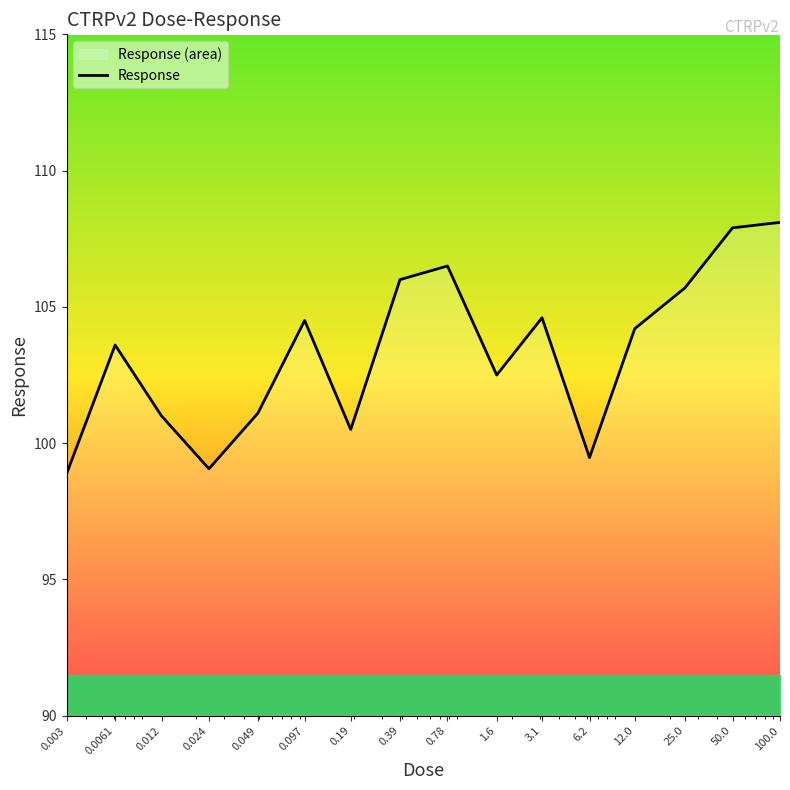

What is the difference between the maximum and second lowest values?

9.0